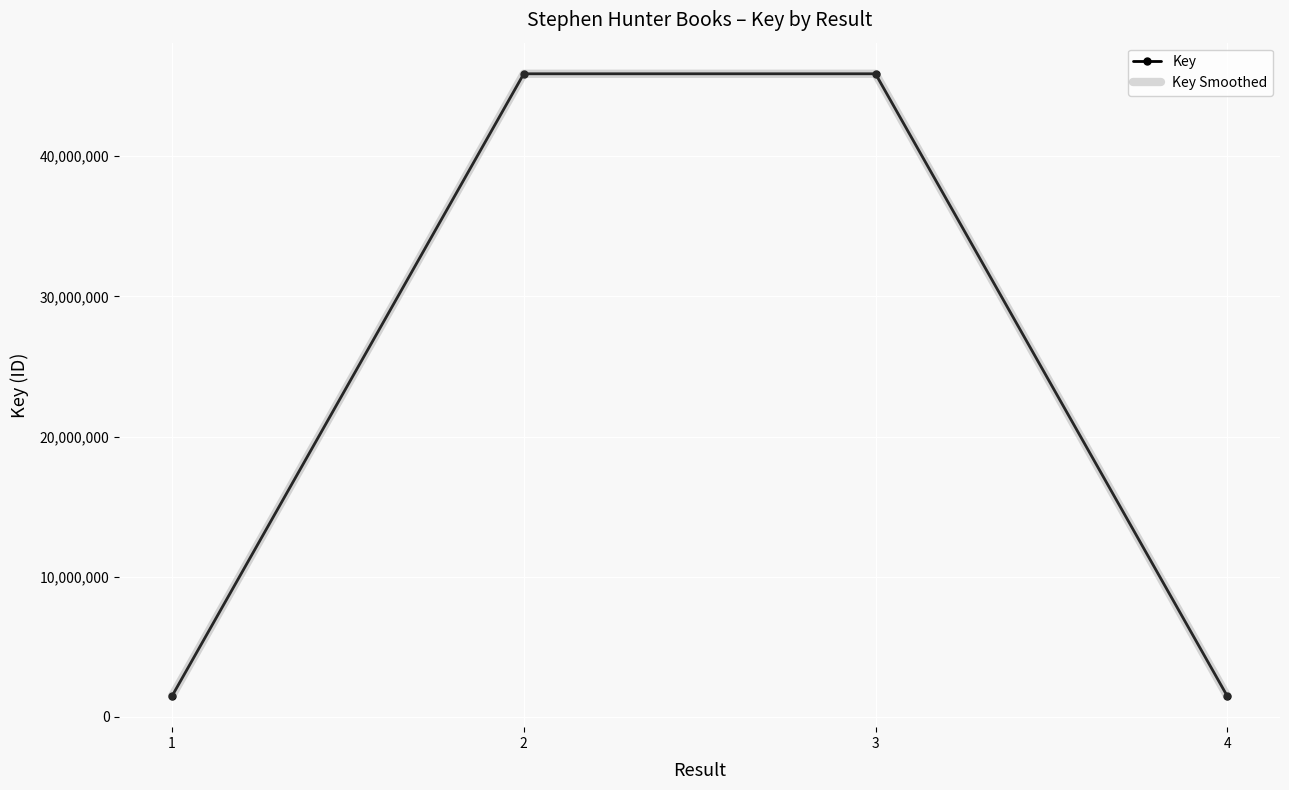

How many values in the Key Smoothed series exceed 45887626?

1